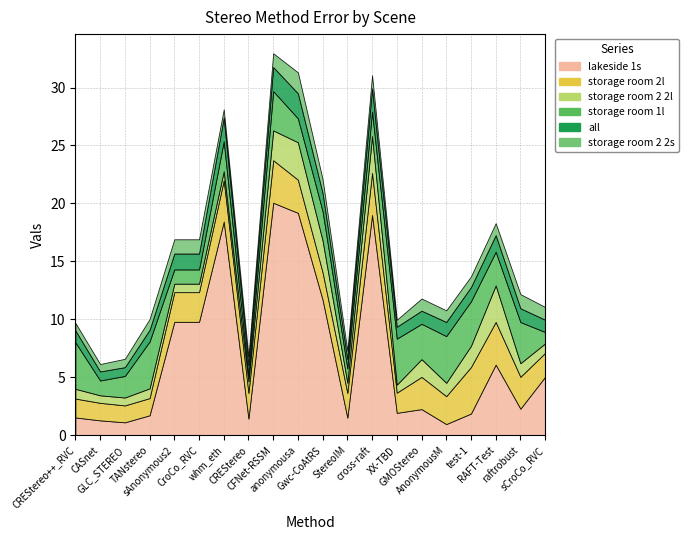

How many categories are shown in the chart?

20